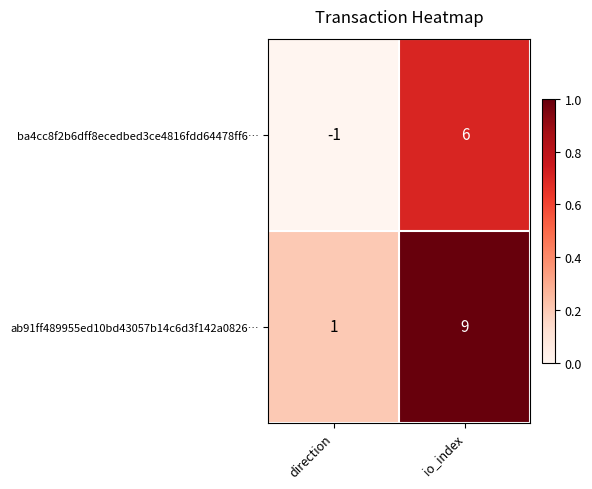

Reading left to right, transcribe all the data shown in this chart.

ba4cc8f2b6dff8ecedbed3ce4816fdd64478ff6…: direction=-1	io_index=6
ab91ff489955ed10bd43057b14c6d3f142a0826…: direction=1	io_index=9